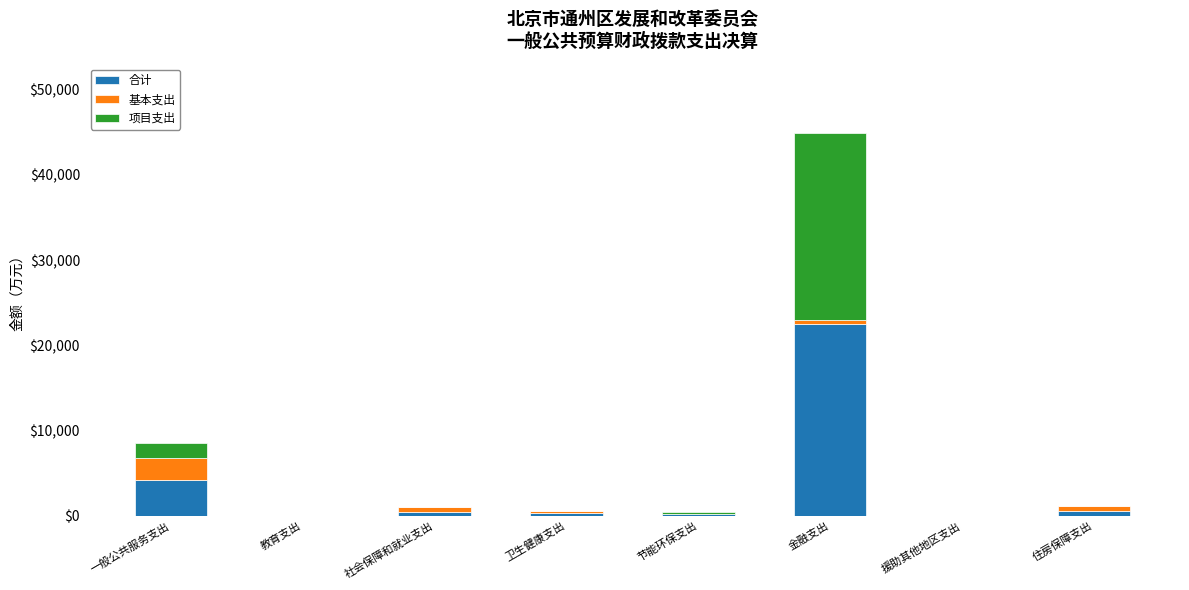

What is the highest value of the 合计 series?

22484.2